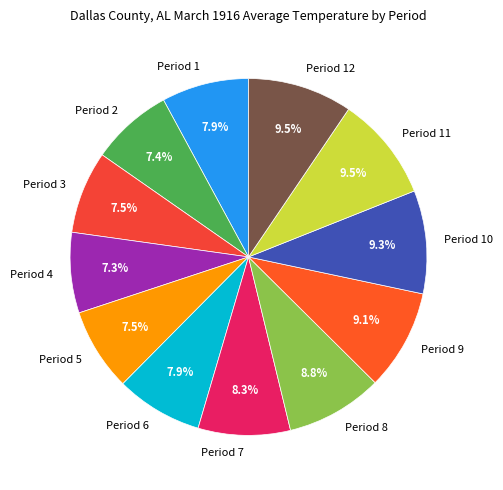

Is there any slice that represents more than half of the pie?

No